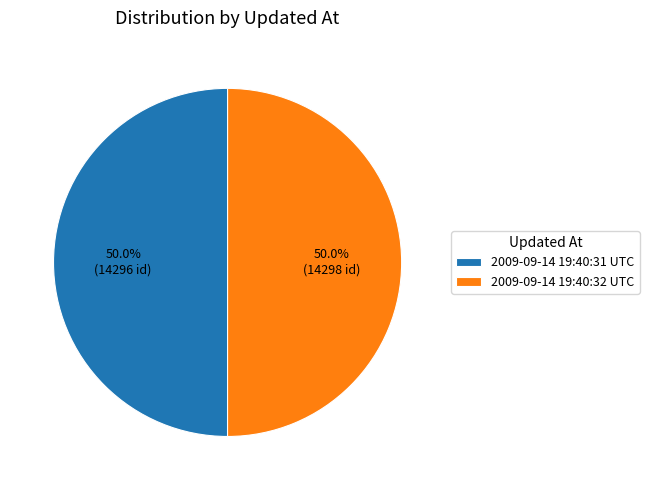

To the nearest percent, what portion does 2009-09-14 19:40:32 UTC represent?

50%